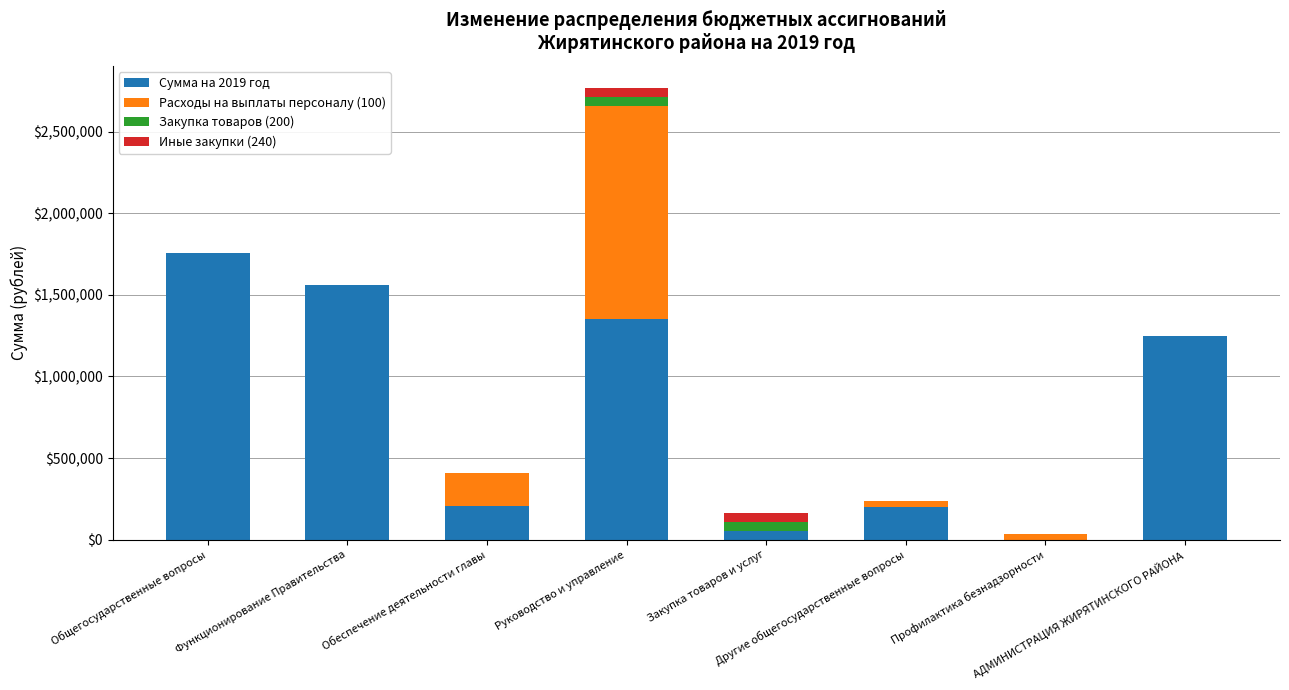

Between Функционирование Правительства and Руководство и управление, which series saw the biggest shift?

Расходы на выплаты персоналу (100)